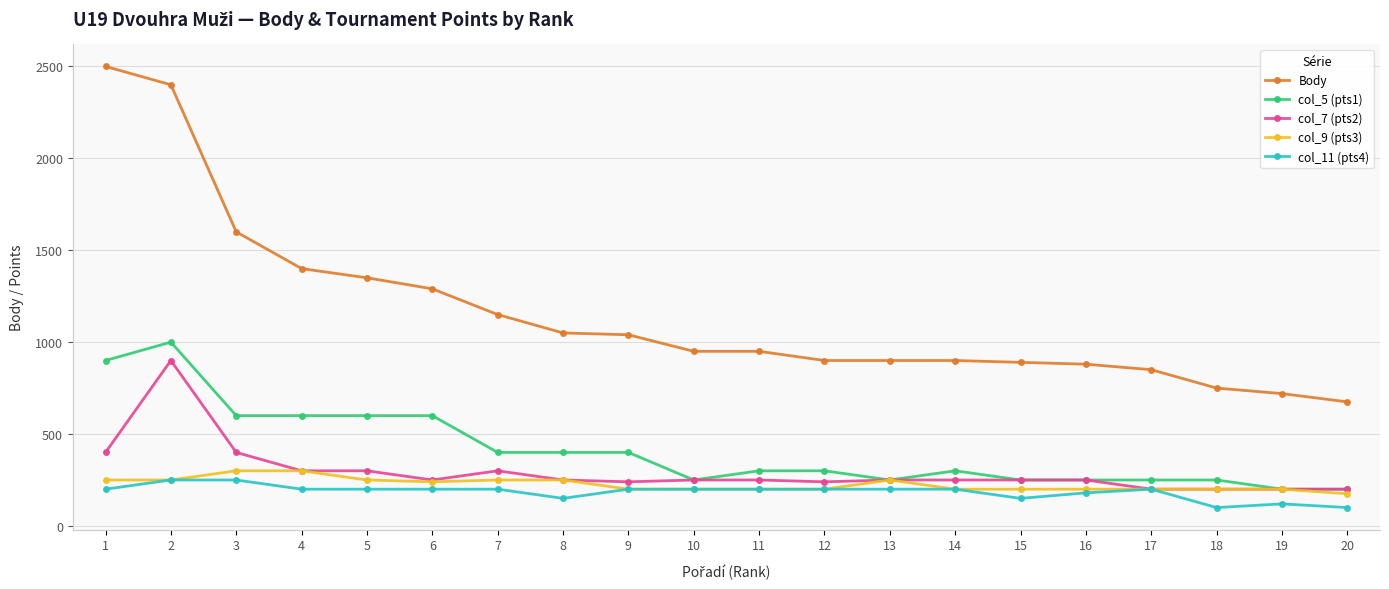

What is the difference between the highest and lowest values at 12?

700